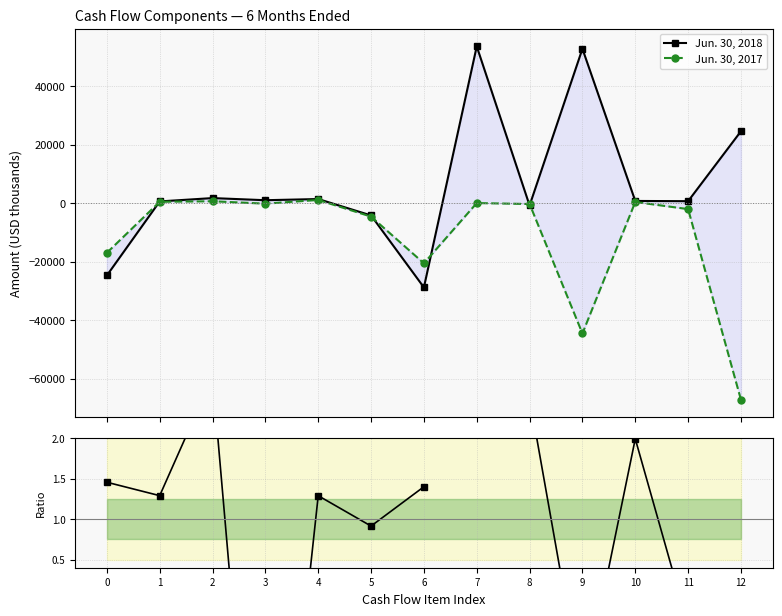

The value of Jun. 30, 2018 at 12 is 36474.0. True or false?

False